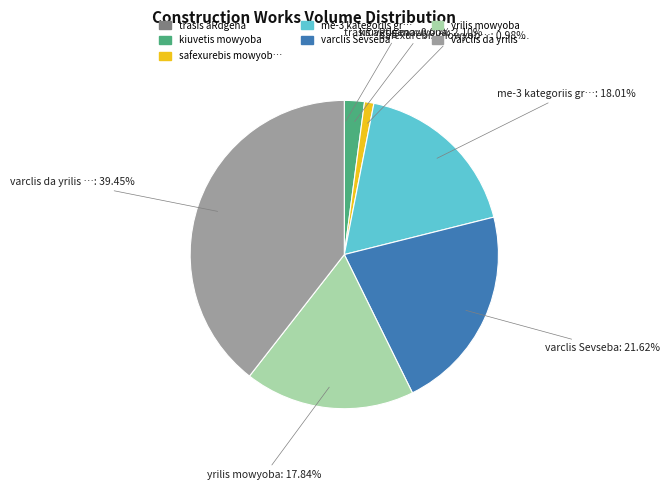

Is there a majority slice in this chart?

No